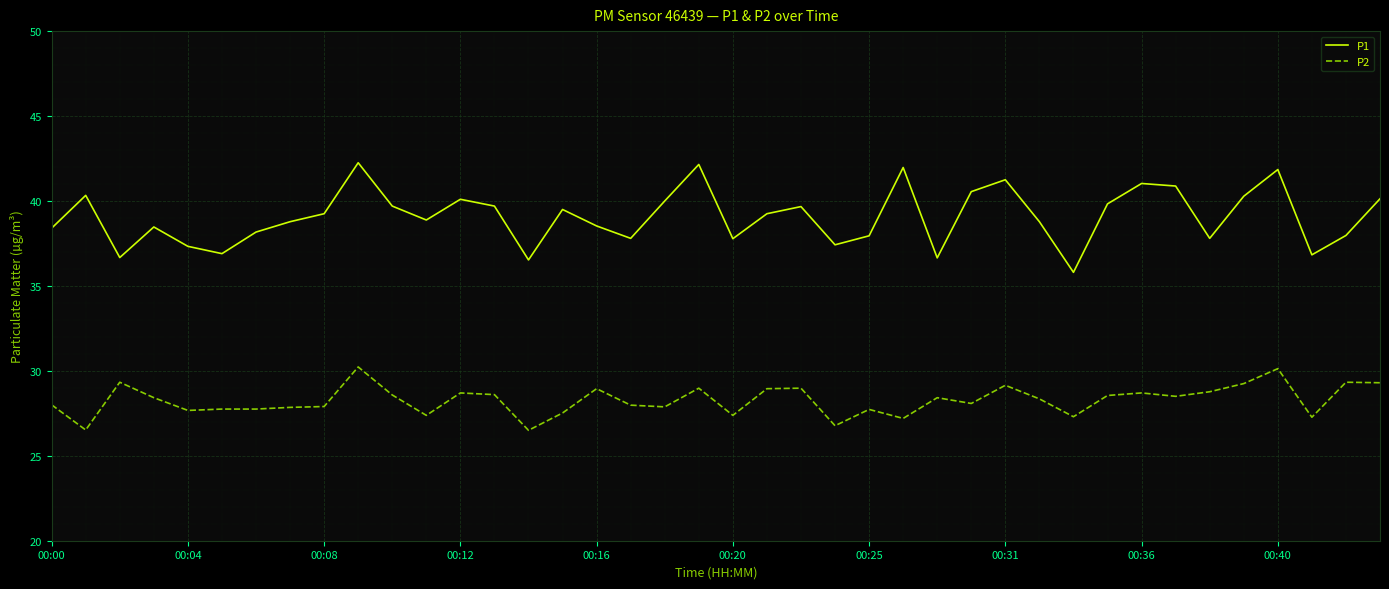

Which series has the largest range (max minus min)?

P1